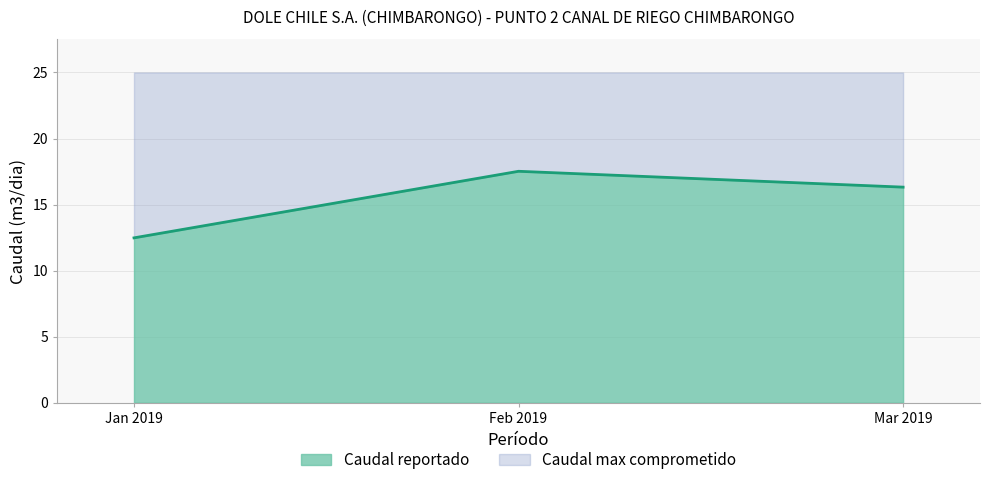

Where does the data first go above 16?

Feb 2019